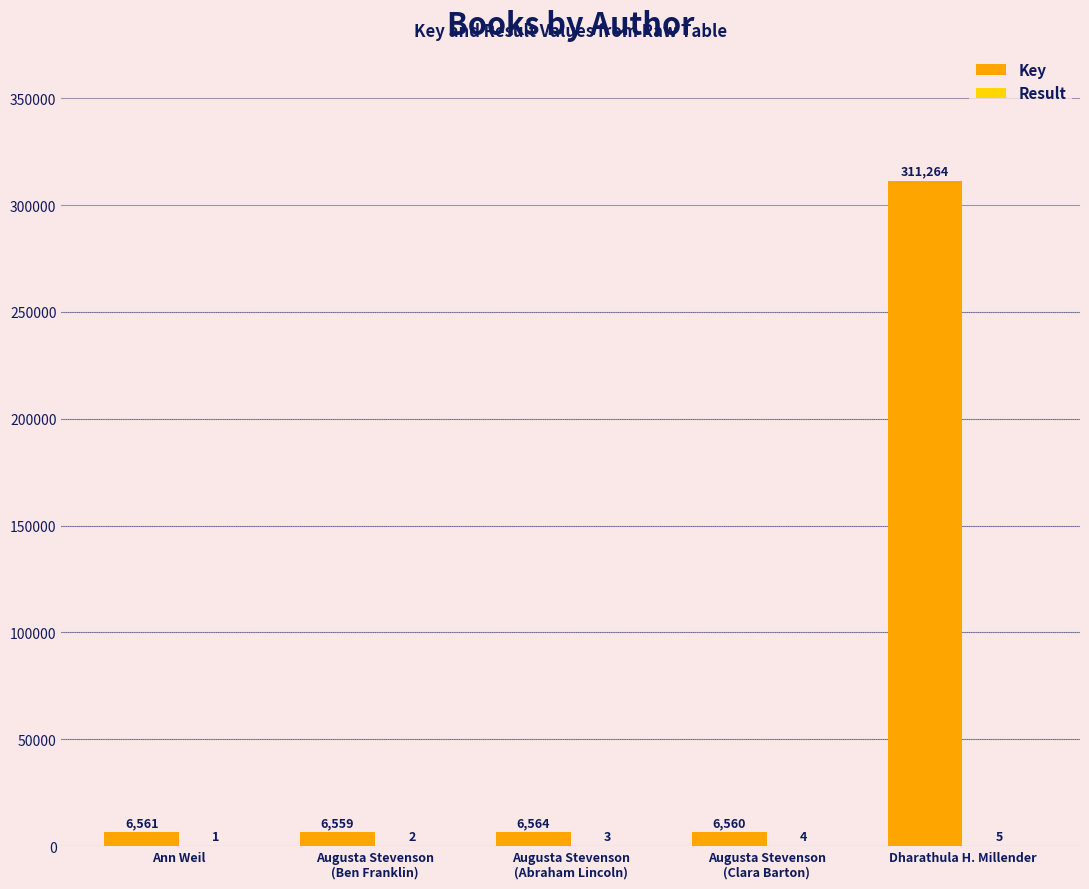

At which category does the chart reach its peak across all series?

Dharathula H. Millender